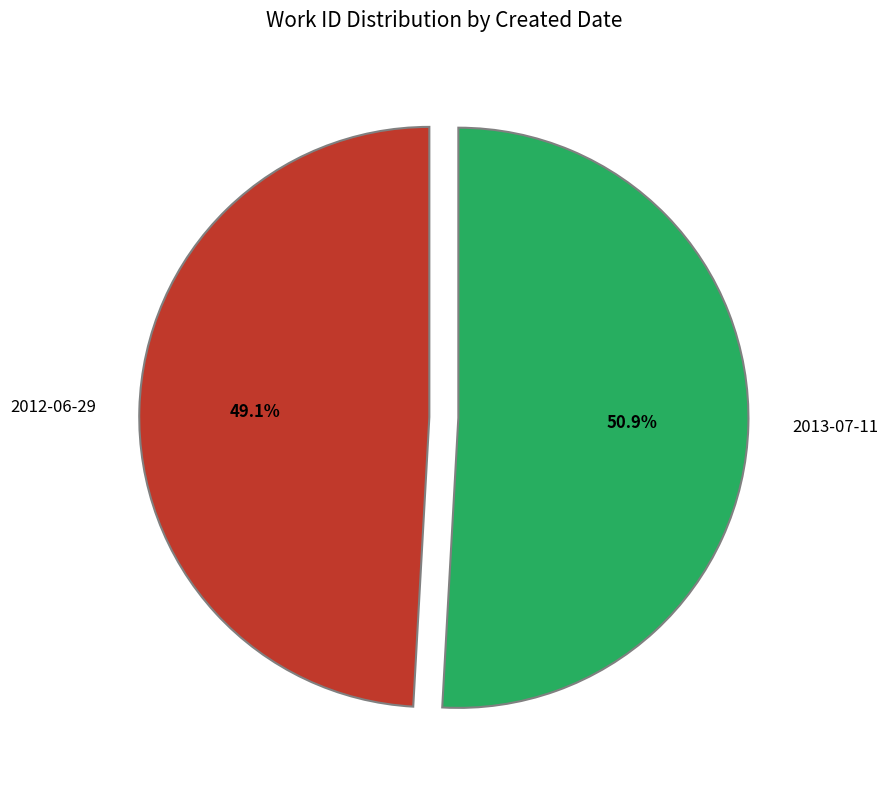

To the nearest percent, what percentage of the pie is 2012-06-29?

49%